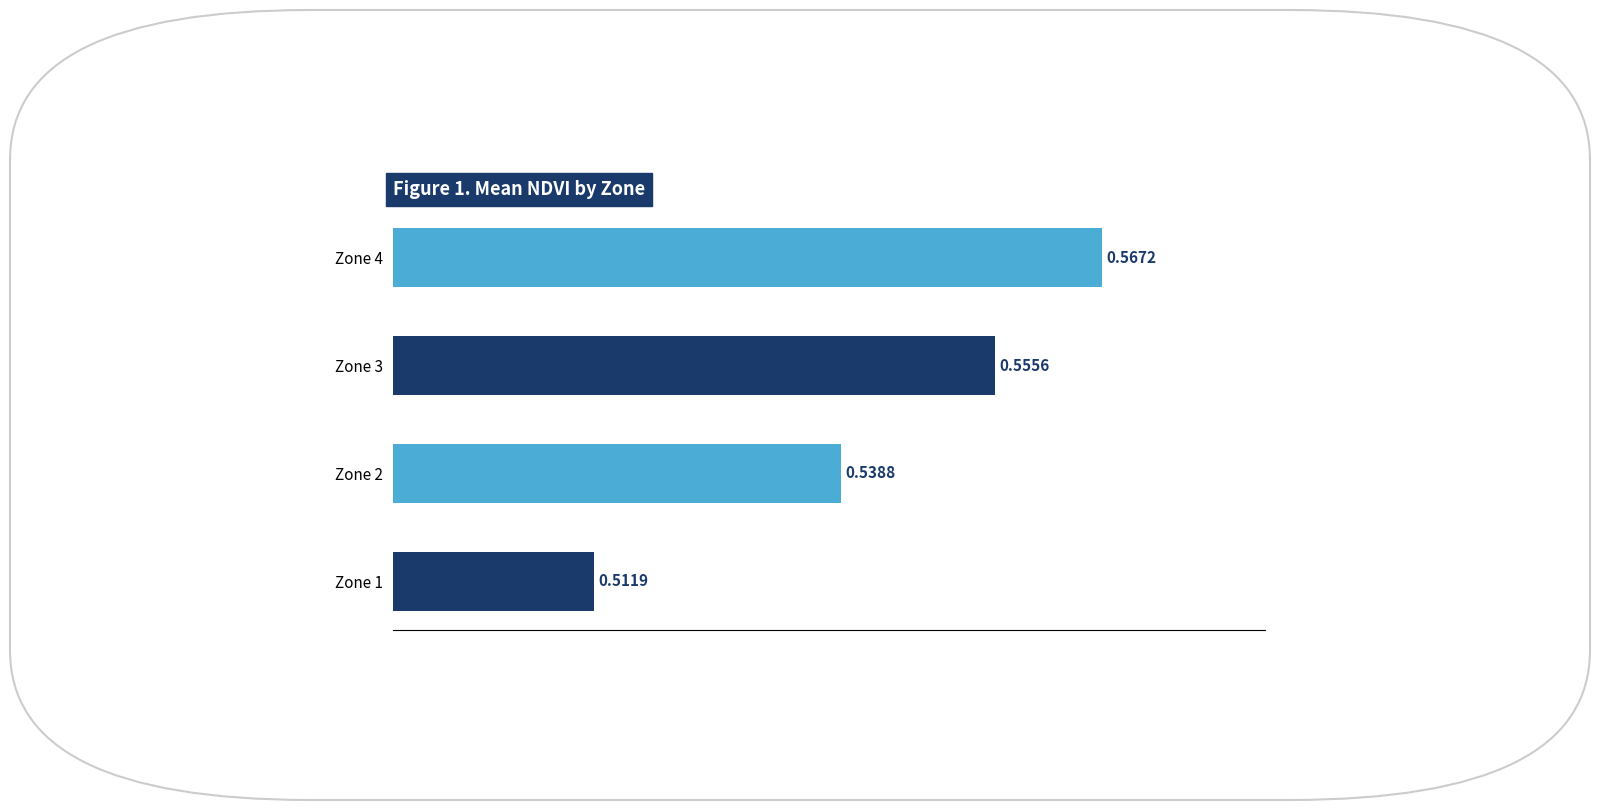

Which has a higher value, Zone 3 or Zone 2?

Zone 3